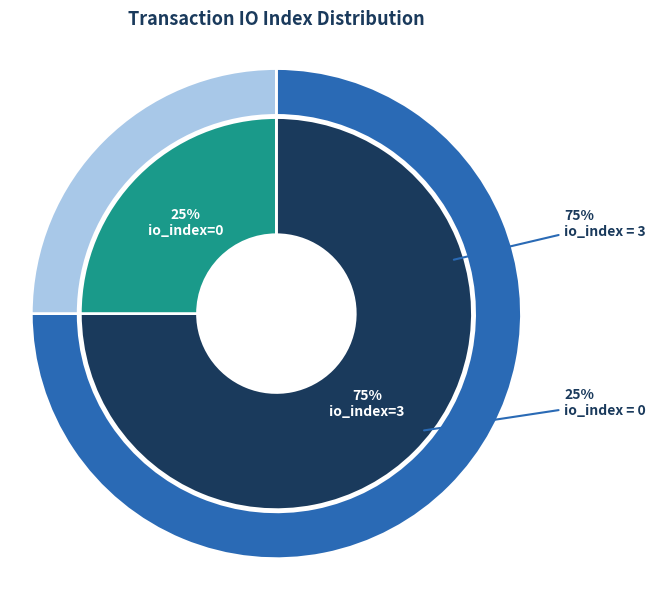

To the nearest percent, what is the combined percentage of io_index=3 and io_index=0?

100%